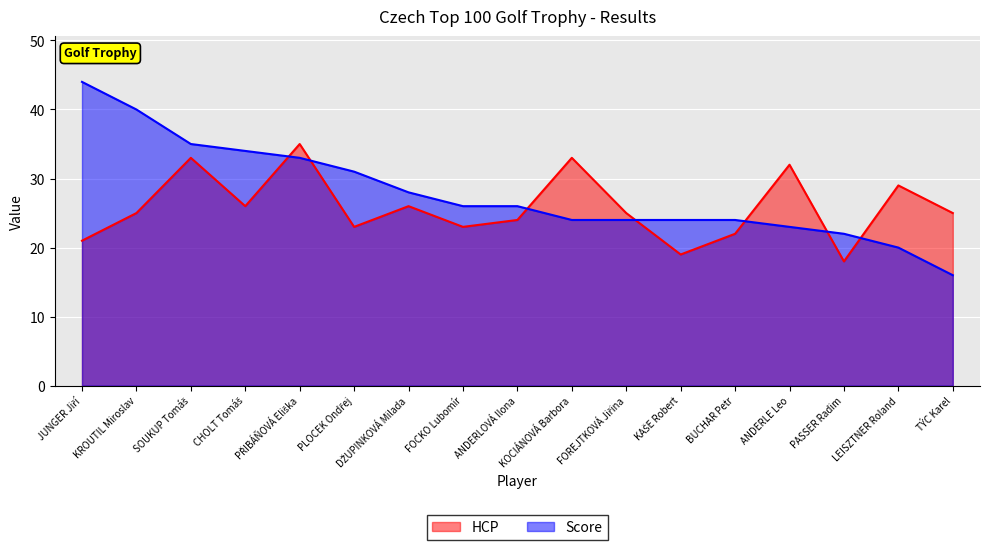

How many times do HCP and Score cross each other?

7